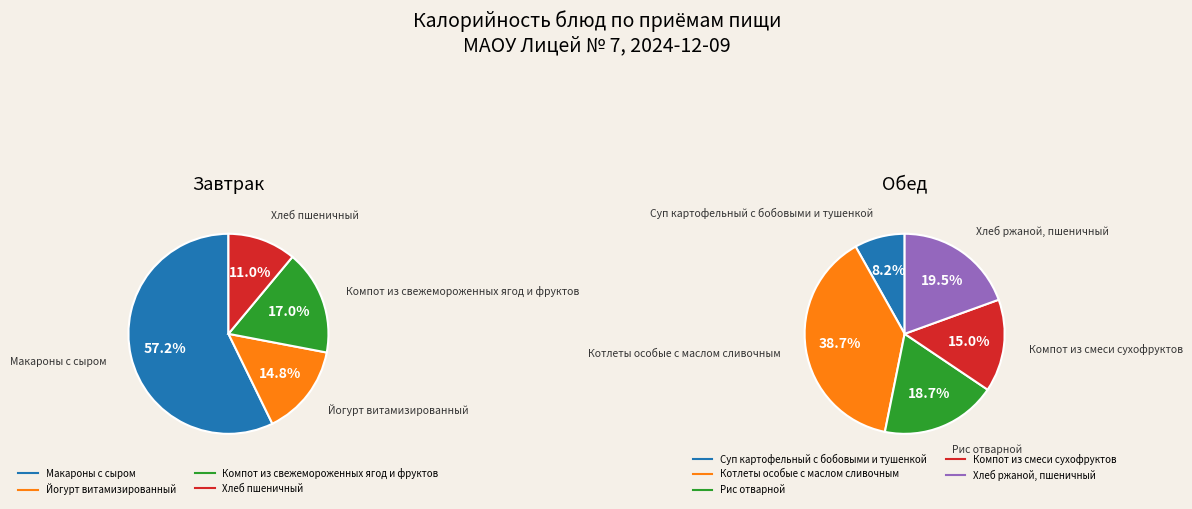

True or false: Компот из свежемороженных ягод и фруктов accounts for 17% of the total.

True